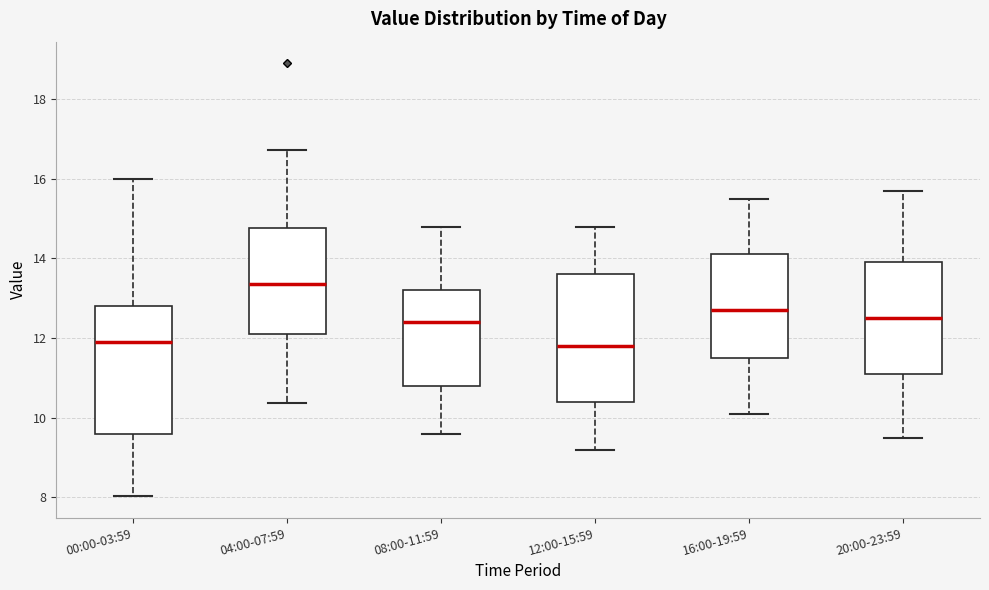

Where is the lower edge of the box for 04:00-07:59 on the y-axis? The values are not printed on the chart, so give them approximately, as read against the axis.

12.2